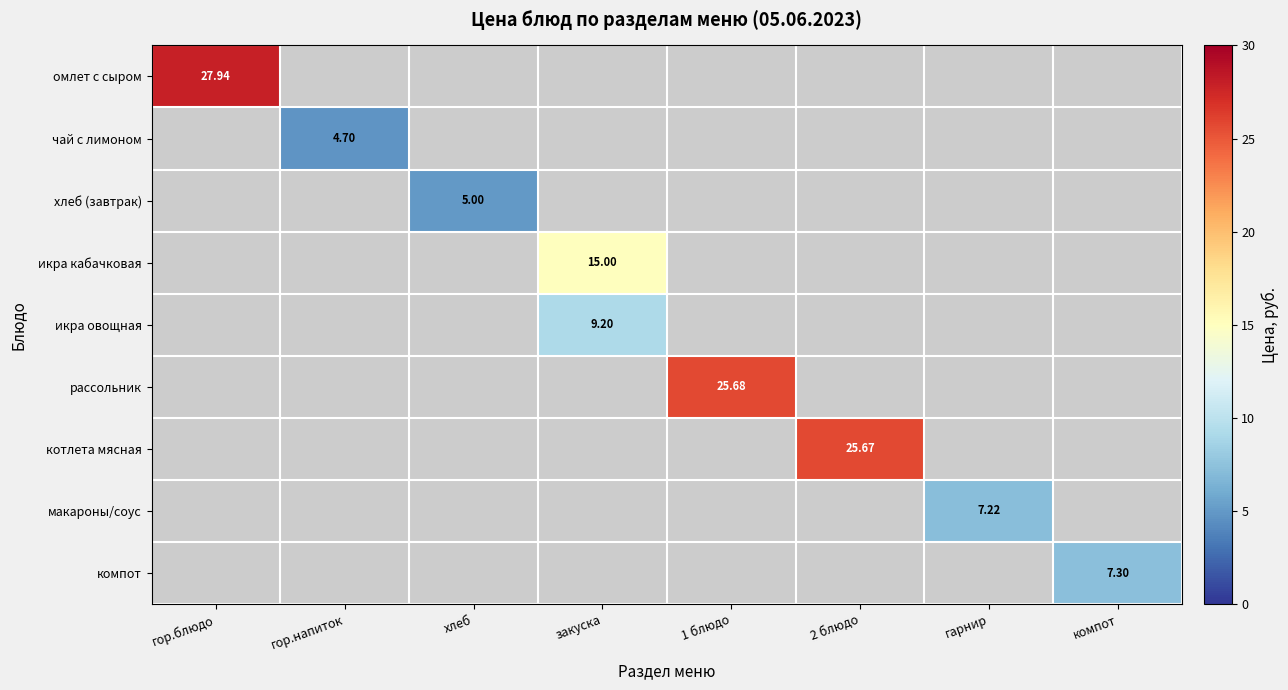

The рассольник series shows 37.3 at 1 блюдо. True or false?

False